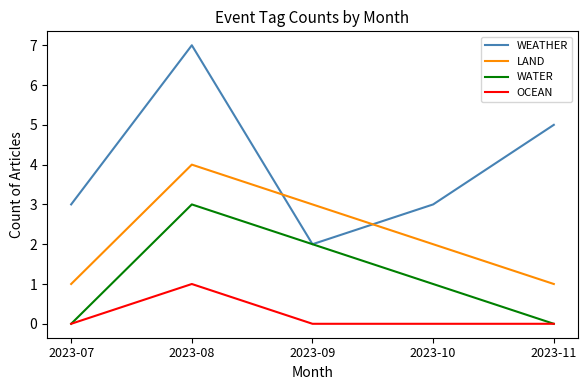

At how many categories does at least one series exceed 0?

5